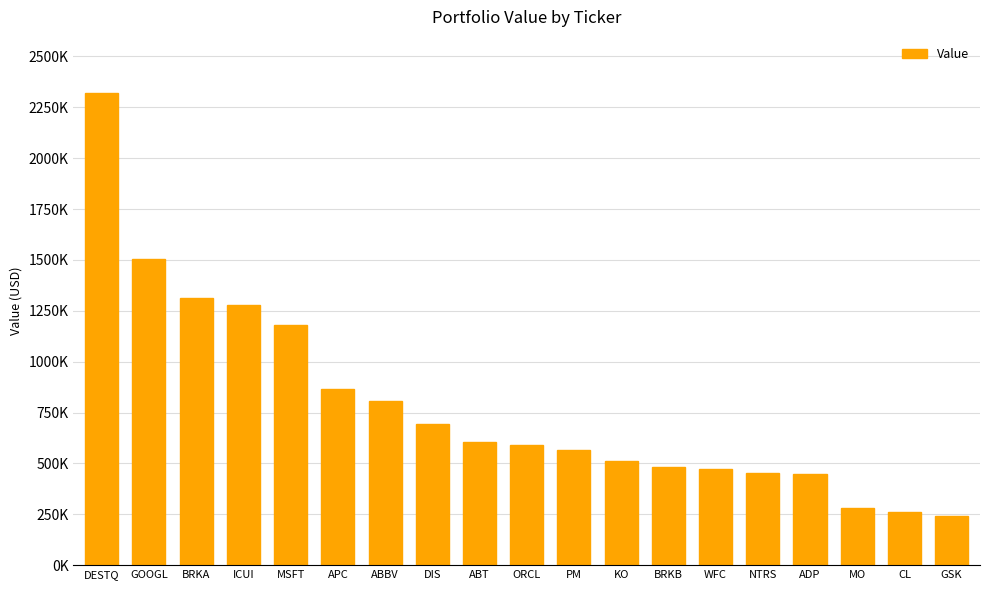

Are the bars horizontal?

No